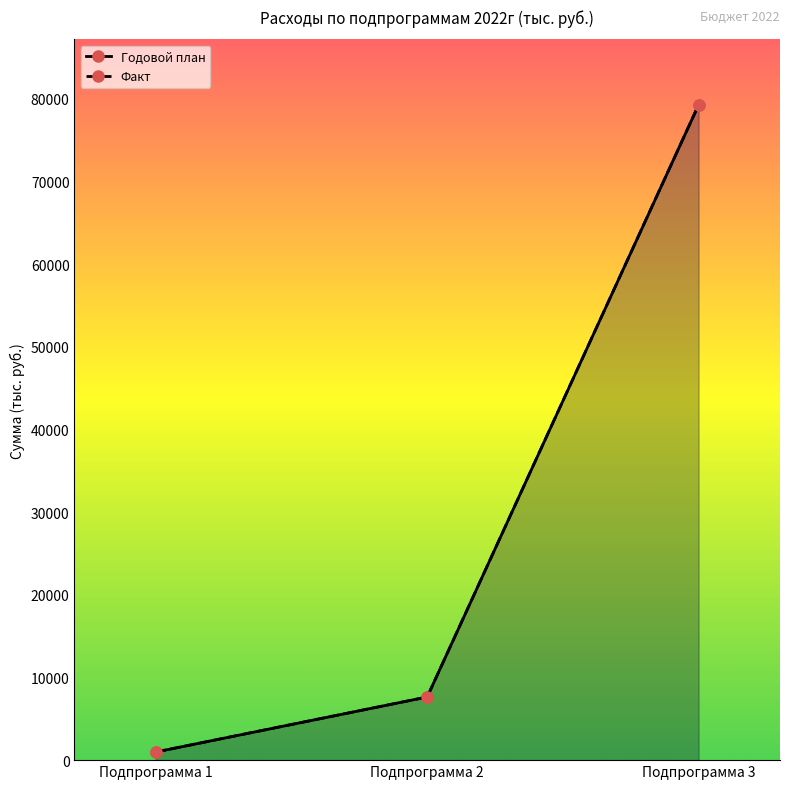

What are all the series names shown in the legend?

Годовой план, Факт